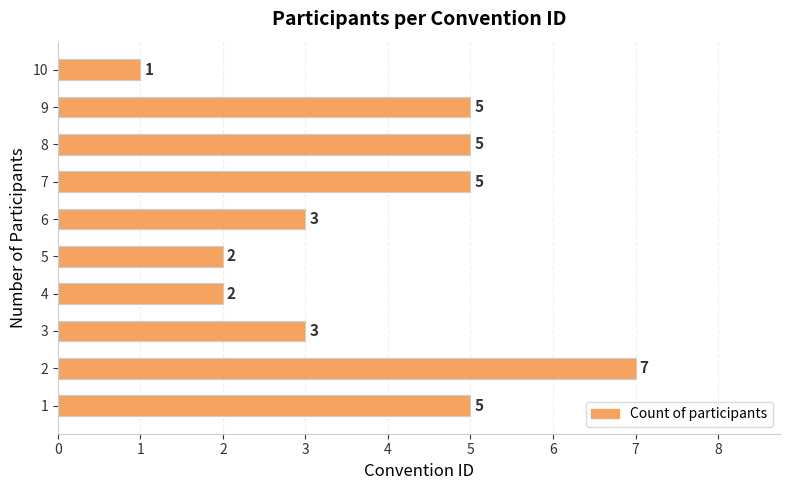

What is the average value?

4